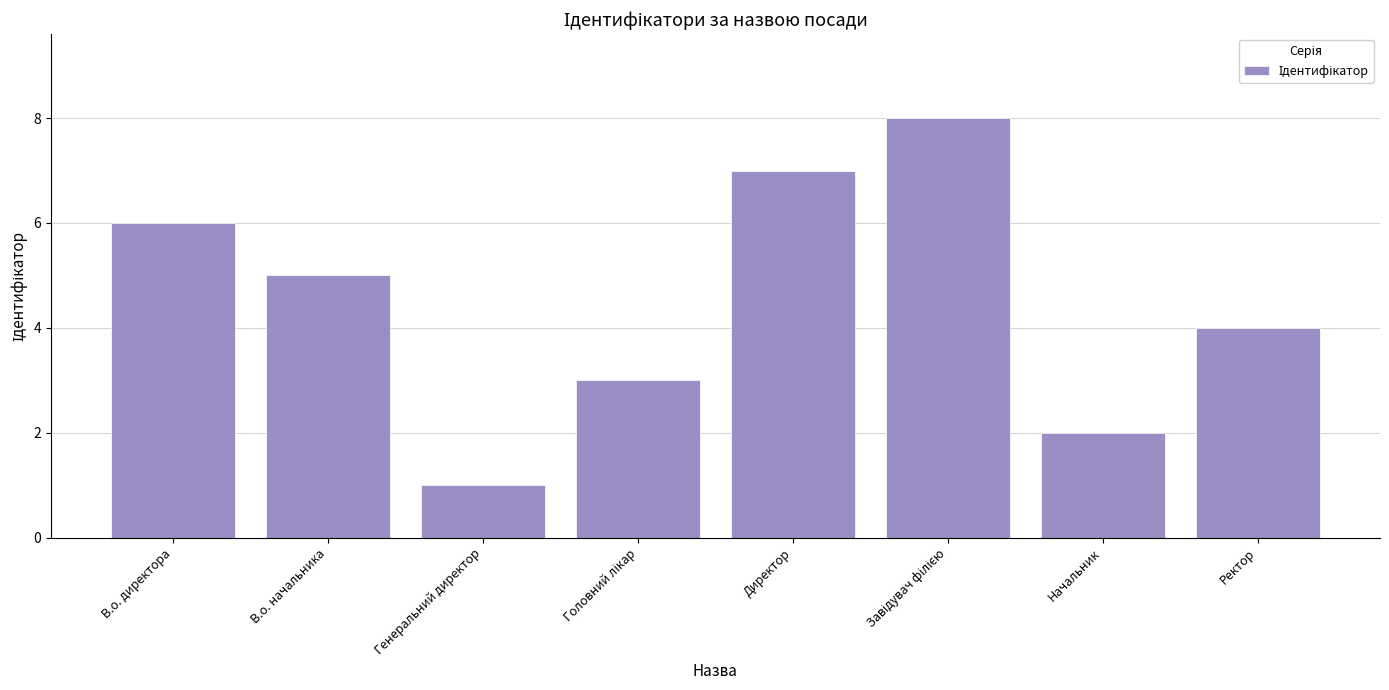

Reading right to left, what are all the values shown in this chart?

4	2	8	7	3	1	5	6